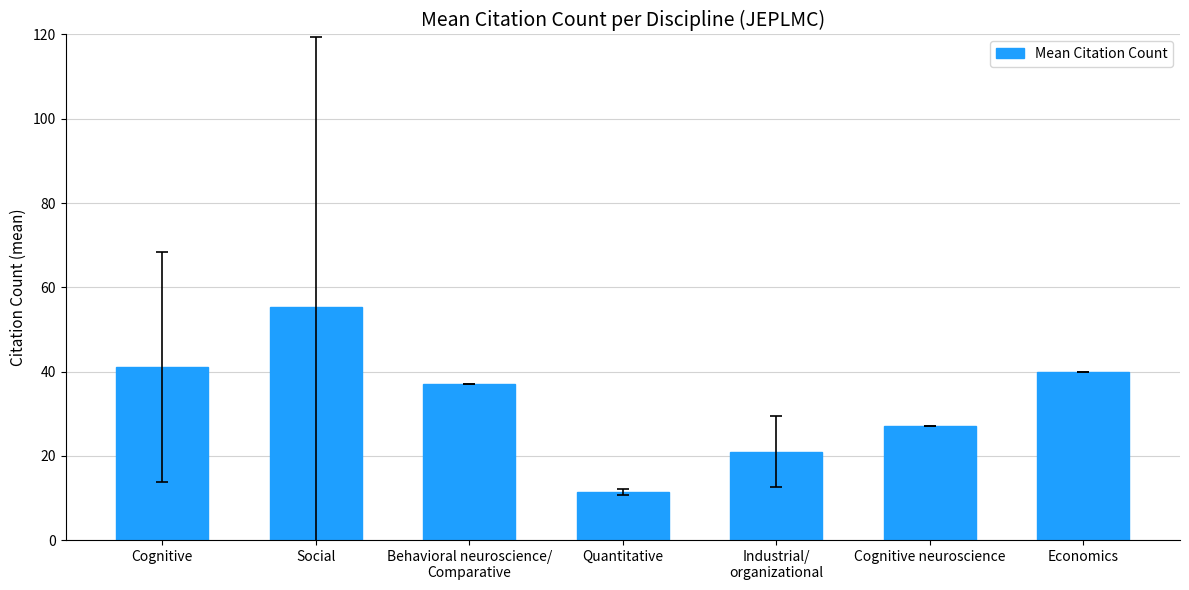

The value at Industrial/
organizational is 33.6. True or false?

False